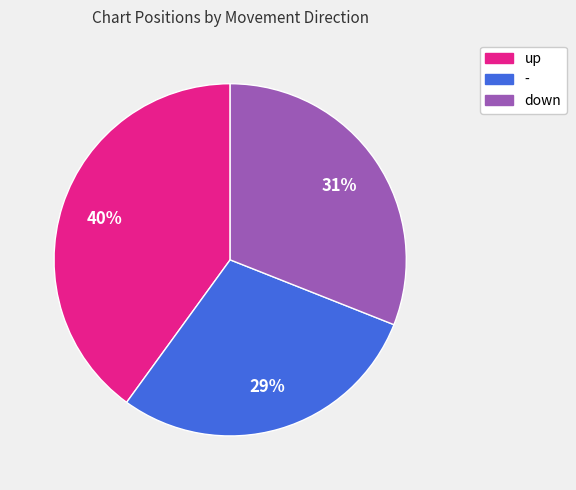

Approximately how many times larger is the value at up compared to -?

1.4